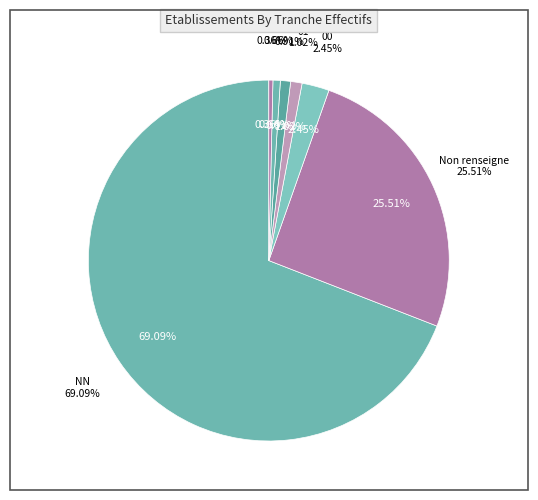

Rank the categories by value from highest to lowest.

NN, , 00, 01, 02, 03, 11, 12